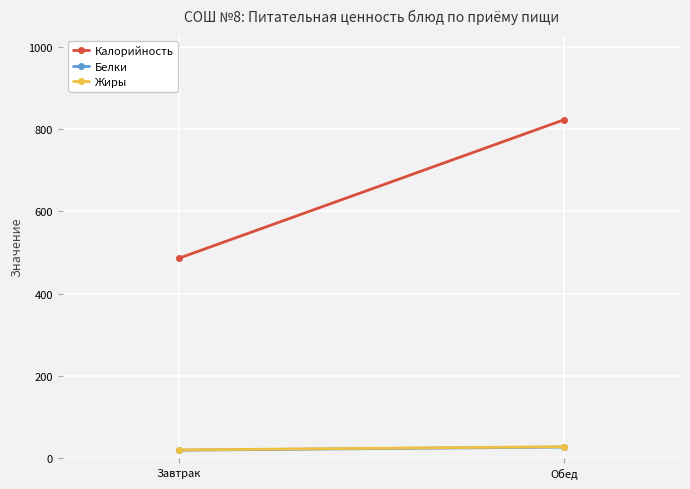

Is the value of Жиры at Завтрак greater than the value of Калорийность at Завтрак?

No